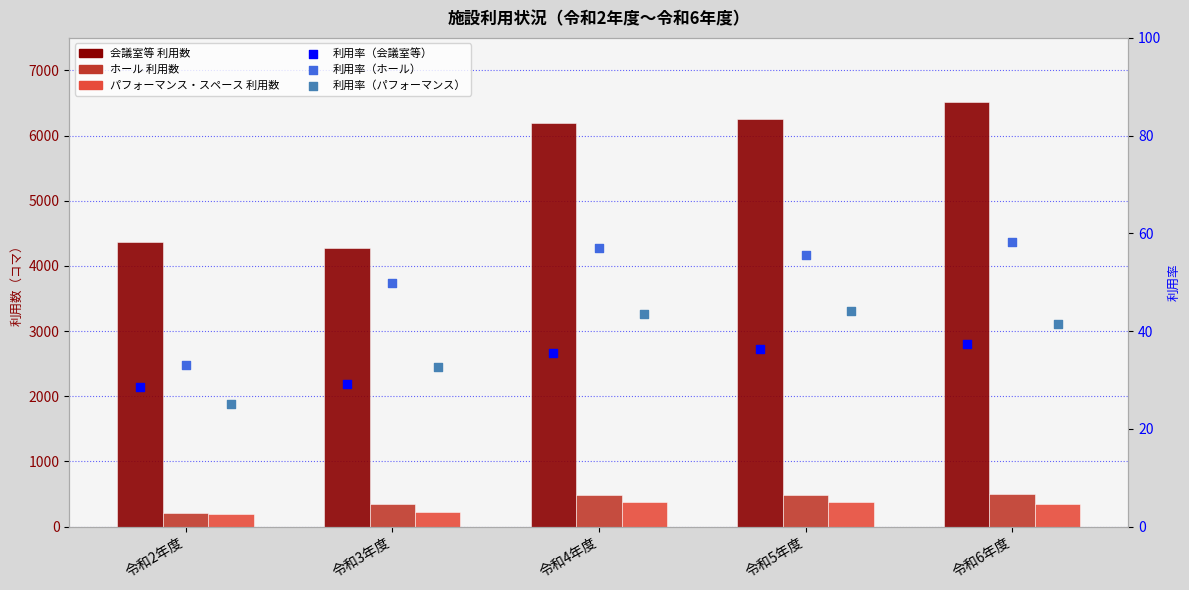

At how many categories does at least one series exceed 2265?

5